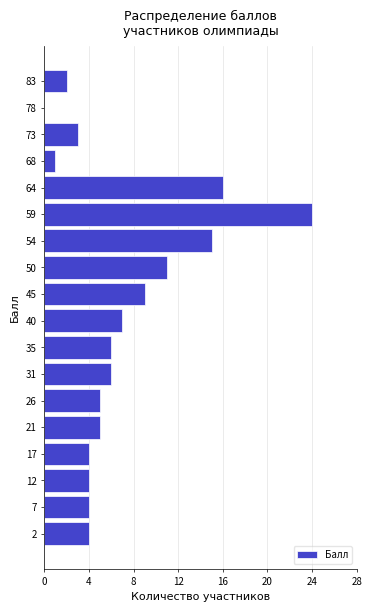

Reading bottom to top, transcribe this chart: for each bar, give the range it covers on the y-axis and its length. Neither the bar edges nor the lengths are printed on the chart, so give them approximately, as read against the axes.

0.0 to 4.5: 4
4.5 to 9.5: 4
9.5 to 14.0: 4
14.0 to 19.0: 4
19.0 to 23.5: 5
23.5 to 28.5: 5
28.5 to 33.0: 6
33.0 to 38.0: 6
38.0 to 42.5: 7
42.5 to 47.0: 9
47.0 to 52.0: 11
52.0 to 56.5: 15
56.5 to 61.5: 24
61.5 to 66.0: 16
66.0 to 71.0: 1
71.0 to 75.5: 3
75.5 to 80.5: 0
80.5 to 85.0: 2